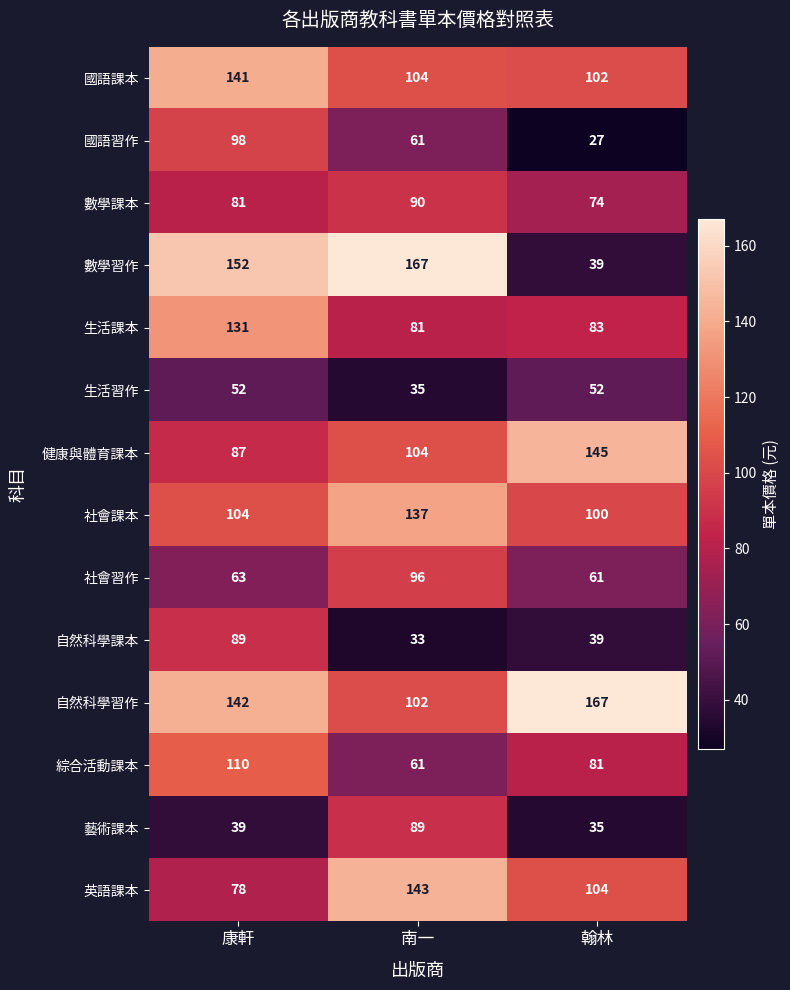

At which label does 生活課本 first exceed 83?

康軒